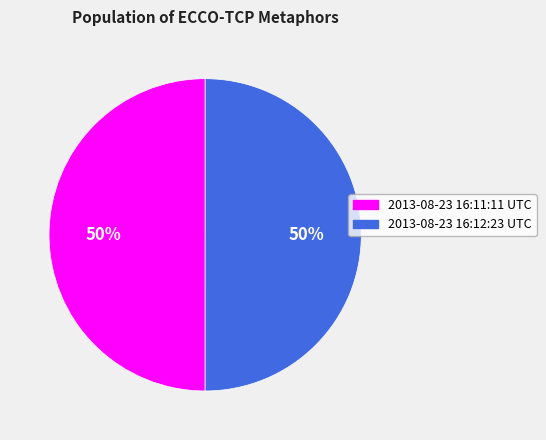

To the nearest percent, what portion does 2013-08-23 16:12:23 UTC represent?

50%